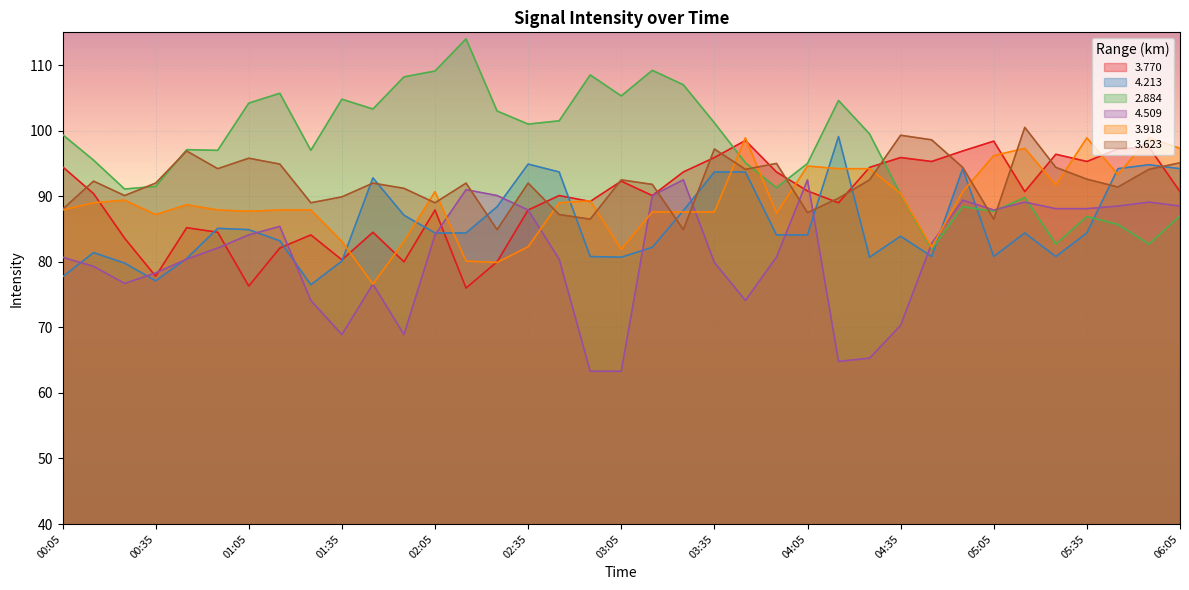

Reading left to right, transcribe all the data shown in this chart.

  3.770: 94.5	90.4	83.6	77.8	85.2	84.5	76.3	82.1	84.1	80.3	84.5	80.0	87.9	76.0	80.0	87.9	90.1	89.2	92.3	90.1	93.7	95.9	98.5	93.7	90.8	89.0	94.4	95.9	95.3	96.9	98.4	90.7	96.4	95.3	97.2	97.5	90.7
  4.213: 77.7	81.4	79.8	77.1	80.5	85.1	84.9	83.2	76.5	80.1	92.8	87.1	84.4	84.4	88.4	94.9	93.7	80.8	80.7	82.2	87.8	93.7	93.7	84.1	84.1	99.1	80.7	83.9	80.8	94.2	80.8	84.4	80.8	84.4	94.2	94.8	94.2
  2.884: 99.4	95.5	91.1	91.5	97.1	97.0	104.2	105.7	97.0	104.8	103.3	108.2	109.1	114.0	103.0	101.0	101.5	108.5	105.3	109.2	107.0	101.2	95.1	91.3	95.0	104.6	99.5	90.3	81.9	88.4	87.7	89.8	82.7	86.9	85.7	82.7	87.0
  4.509: 80.7	79.3	76.7	78.3	80.4	82.1	84.1	85.4	74.1	68.9	76.6	68.9	84.1	91.0	90.1	87.9	80.4	63.3	63.3	90.1	92.5	79.9	74.1	80.7	92.5	64.8	65.3	70.3	82.8	89.4	87.9	89.1	88.1	88.1	88.5	89.1	88.5
  3.918: 87.9	89.0	89.4	87.2	88.7	87.9	87.7	87.9	87.9	83.1	76.6	83.1	90.7	80.1	79.9	82.3	89.0	89.3	81.9	87.6	87.6	87.6	98.9	87.4	94.6	94.2	94.2	90.4	82.2	90.7	96.2	97.3	91.7	98.9	93.3	98.9	97.3
  3.623: 88.0	92.3	90.1	92.0	96.9	94.2	95.8	94.9	89.0	89.9	92.0	91.2	89.0	92.0	84.9	92.0	87.2	86.5	92.5	91.8	84.9	97.2	94.1	95.0	87.5	89.7	92.5	99.3	98.6	94.4	86.5	100.5	94.4	92.6	91.4	94.1	95.1